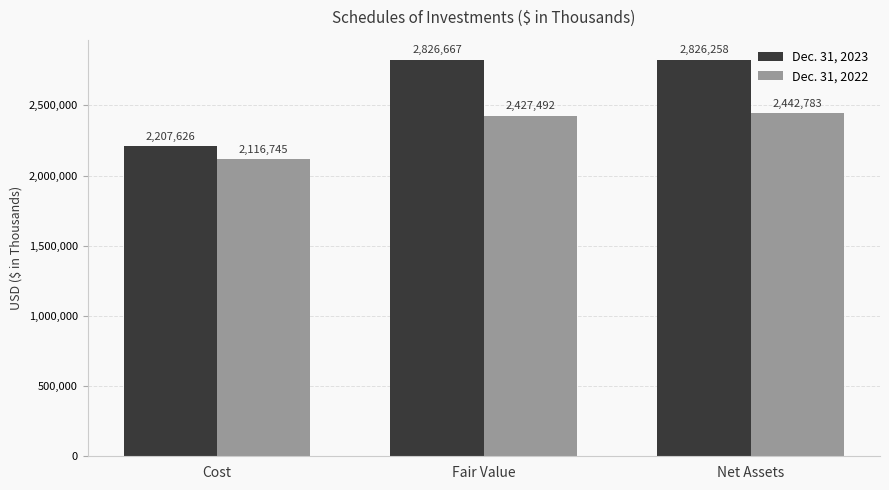

Reading left to right, transcribe all the data shown in this chart.

Dec. 31, 2023: 2207626	2826667	2826258
Dec. 31, 2022: 2116745	2427492	2442783